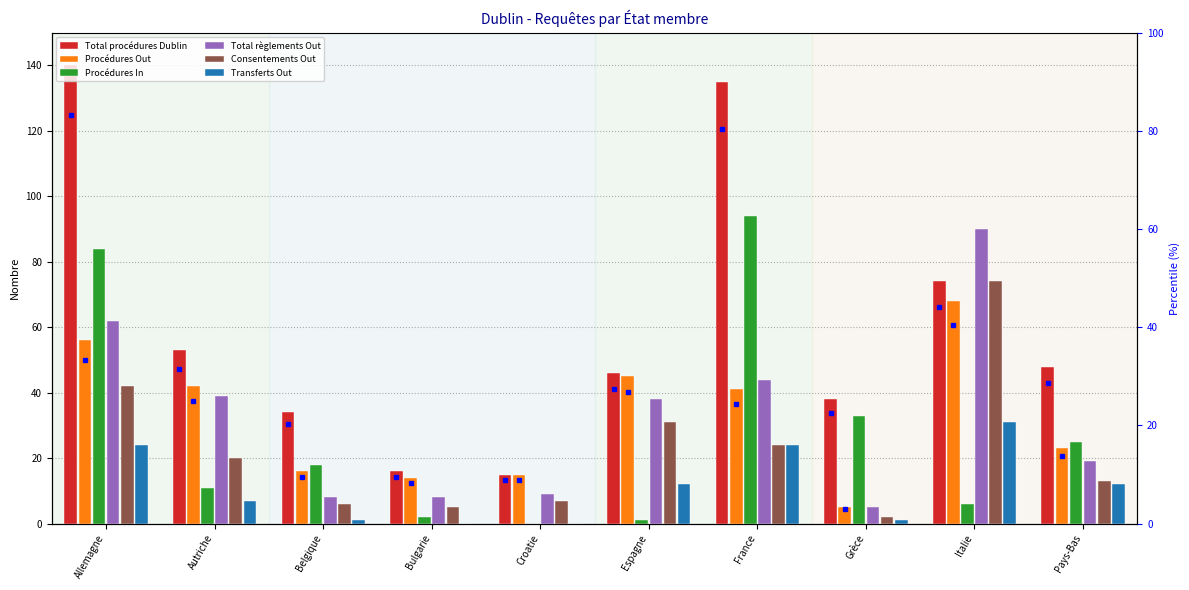

Is the value of Transferts Out at Grèce greater than the value of Procédures Out at Croatie?

No